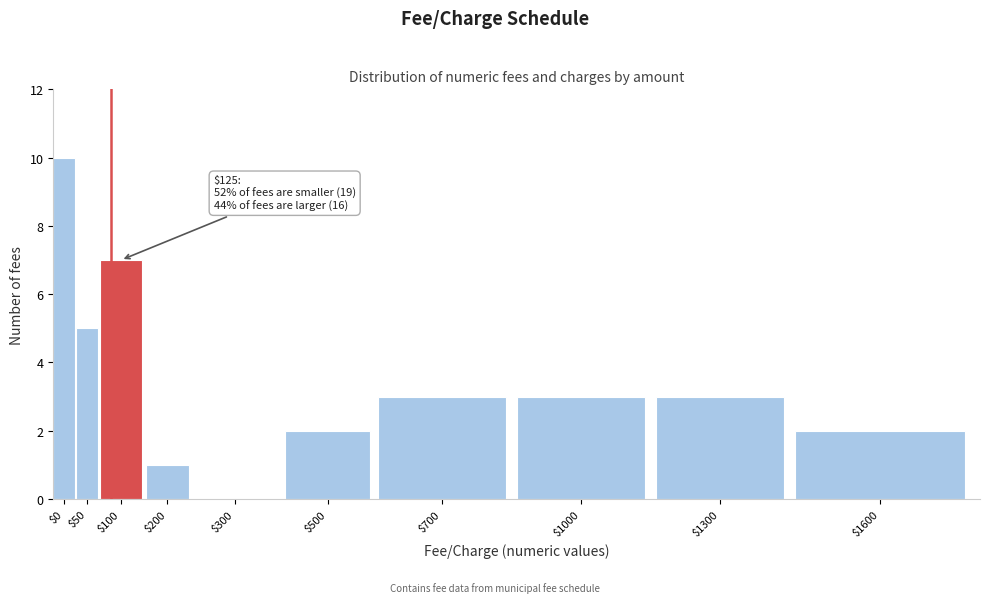

The chart shows a value of 0 at $300. True or false?

True